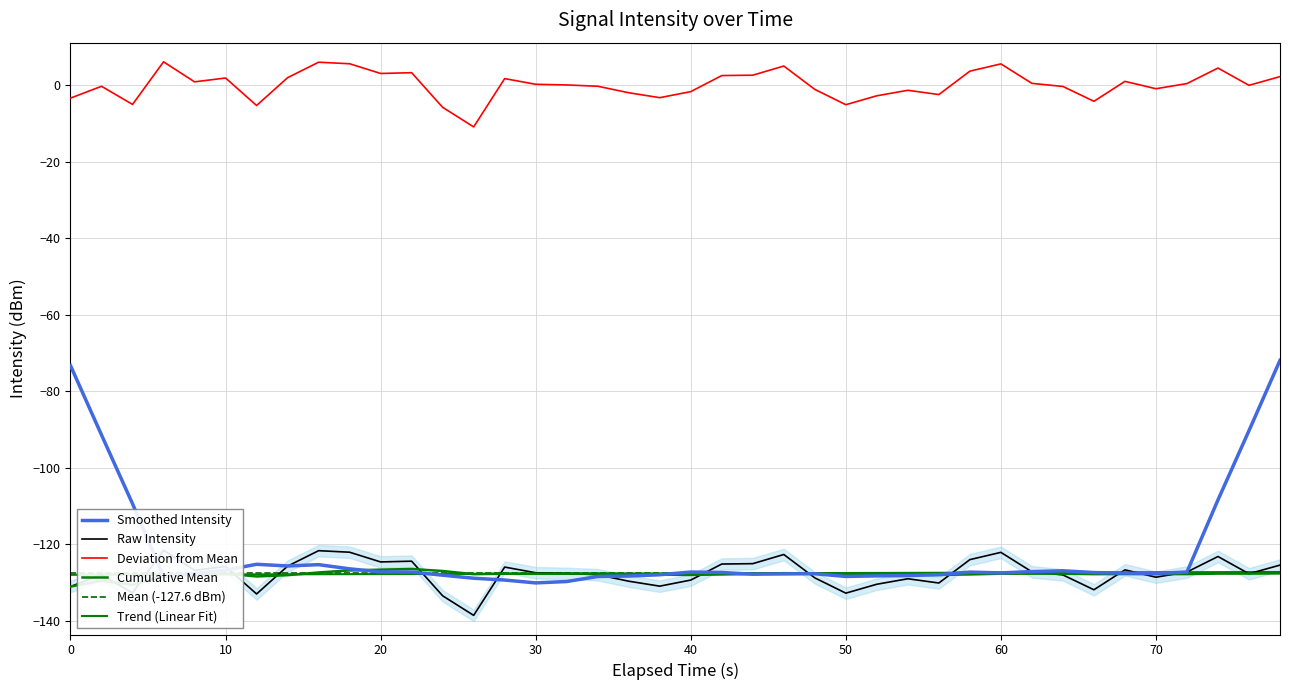

Count the number of categories in the chart.

40